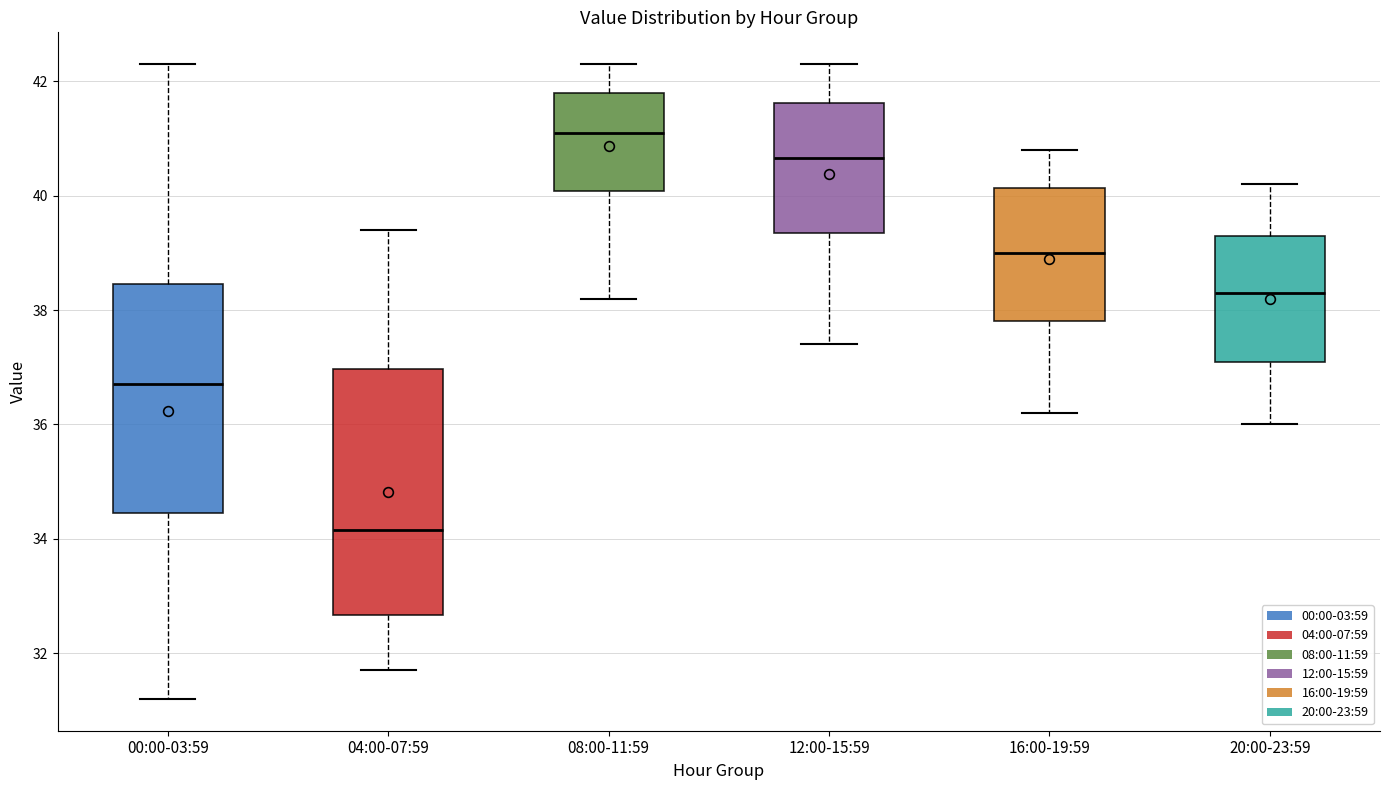

Reading left to right, transcribe this box plot: for each box, give where its median line is, the range the box spans, and where its two whiskers end, as read against the y-axis. The values are not printed on the chart, so give them approximately, as read against the axis.

00:00-03:59: median 36.8, box 34.4 to 38.4, whiskers 31.2 to 42.4
04:00-07:59: median 34.2, box 32.6 to 37.0, whiskers 31.8 to 39.4
08:00-11:59: median 41.2, box 40.0 to 41.8, whiskers 38.2 to 42.4
12:00-15:59: median 40.6, box 39.4 to 41.6, whiskers 37.4 to 42.4
16:00-19:59: median 39.0, box 37.8 to 40.2, whiskers 36.2 to 40.8
20:00-23:59: median 38.4, box 37.2 to 39.4, whiskers 36.0 to 40.2